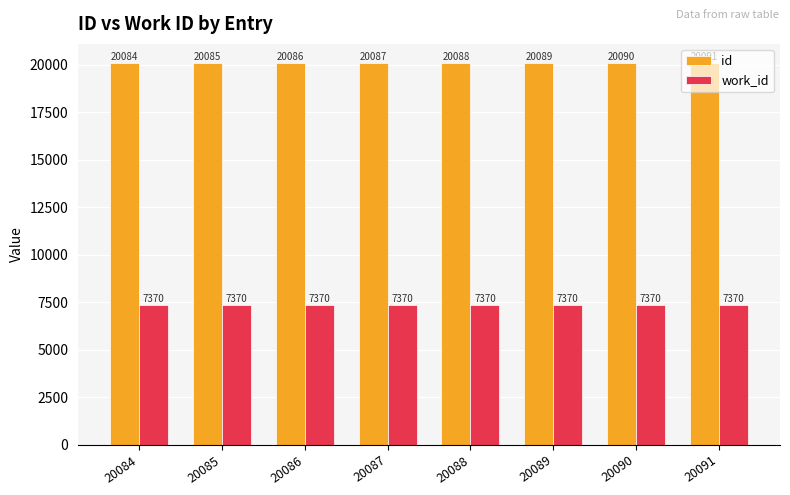

Reading left to right, list all the values displayed in this chart.

id: 20084=20084	20085=20085	20086=20086	20087=20087	20088=20088	20089=20089	20090=20090	20091=20091
work_id: 20084=7370	20085=7370	20086=7370	20087=7370	20088=7370	20089=7370	20090=7370	20091=7370